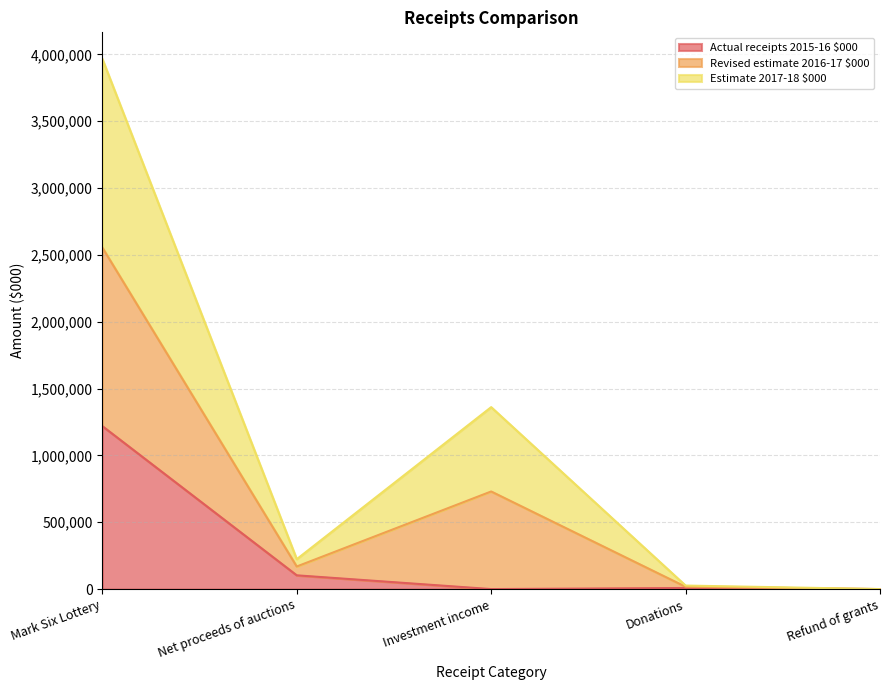

How many data points in Estimate 2017-18 $000 are above 223698?

2